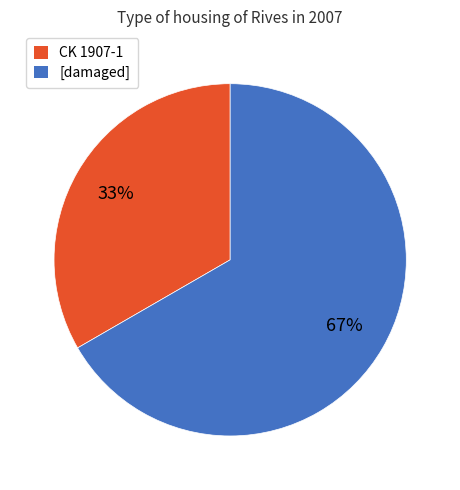

Which slice is the smallest?

CK 1907-1